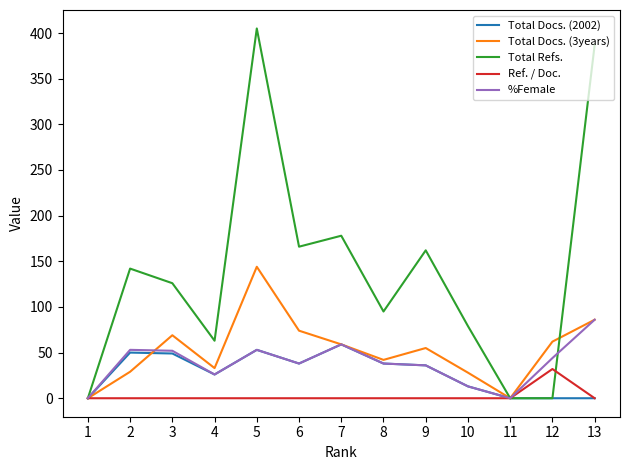

Rank the series by their maximum value, from highest to lowest.

Total Refs., Total Docs. (3years), %Female, Total Docs. (2002), Ref. / Doc.